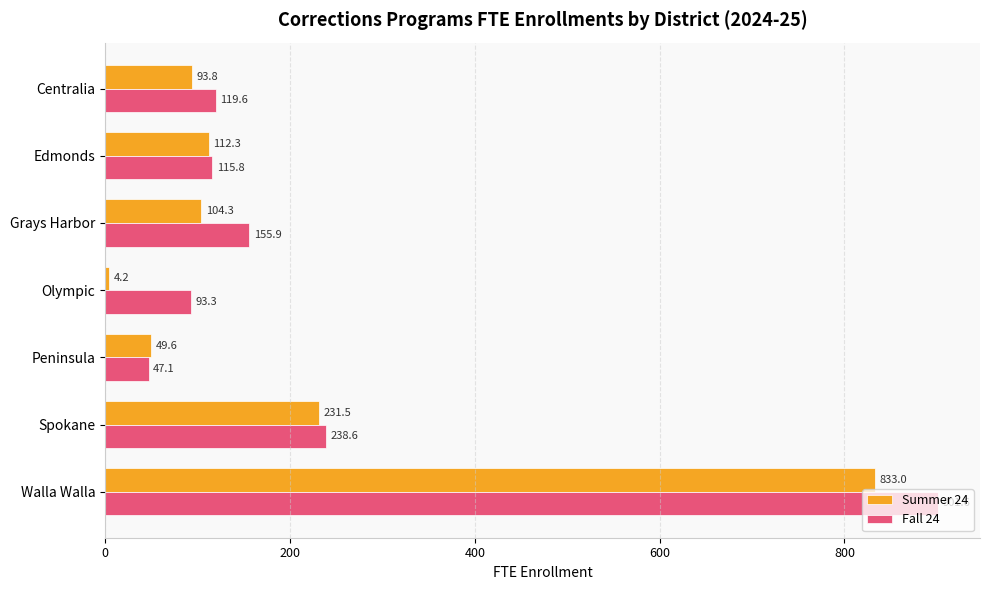

What is the smallest value displayed?

4.2